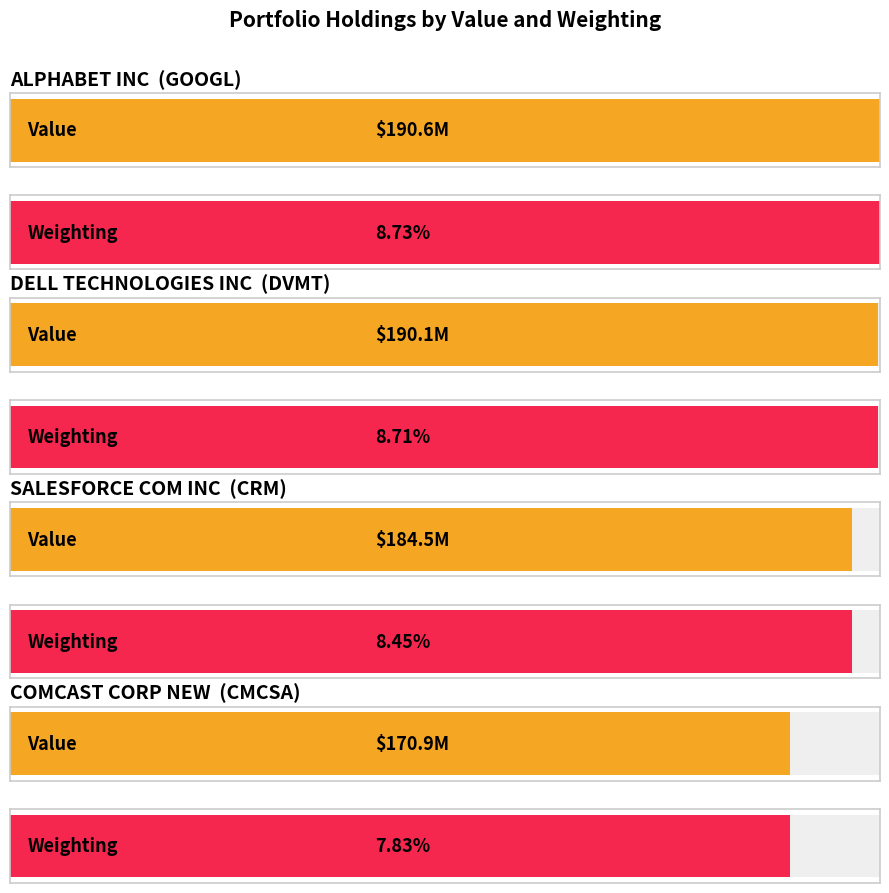

Does the chart contain stacked bars?

No